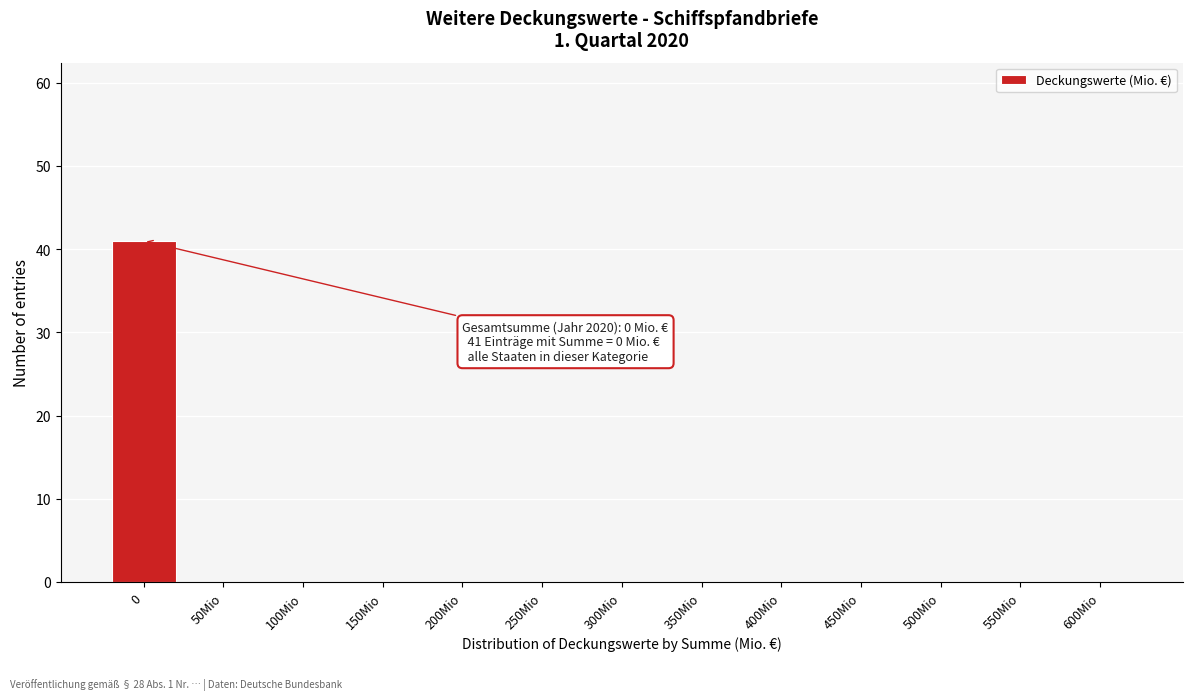

Reading left to right, transcribe all the data shown in this chart.

0=41	50Mio=0	100Mio=0	150Mio=0	200Mio=0	250Mio=0	300Mio=0	350Mio=0	400Mio=0	450Mio=0	500Mio=0	550Mio=0	600Mio=0